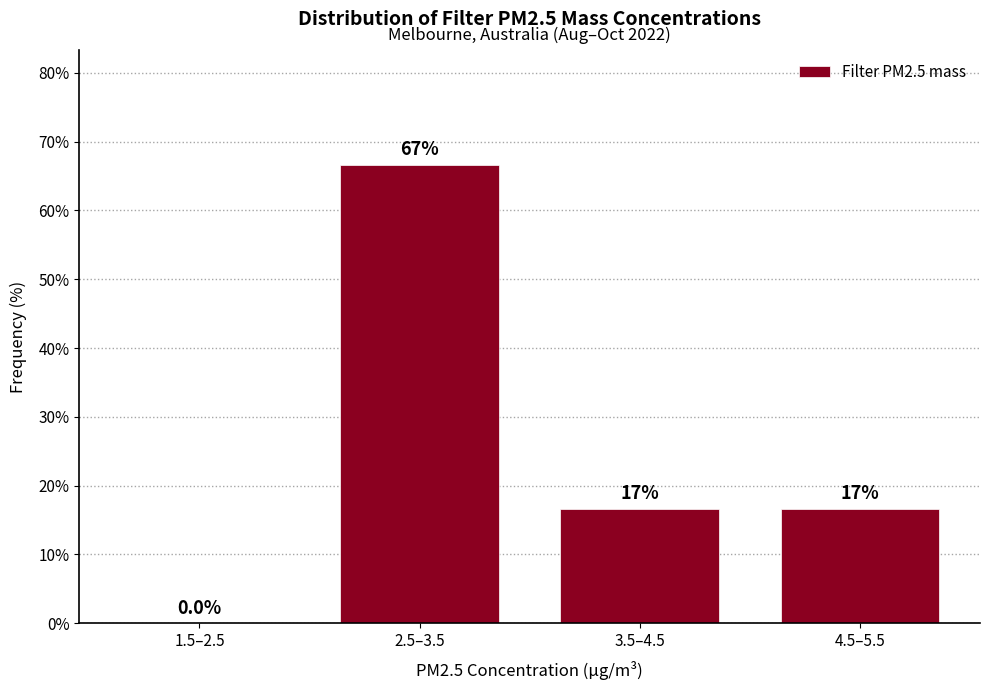

Reading left to right, what are all the values shown in this chart?

1.5–2.5=0.0	2.5–3.5=66.7	3.5–4.5=16.7	4.5–5.5=16.7